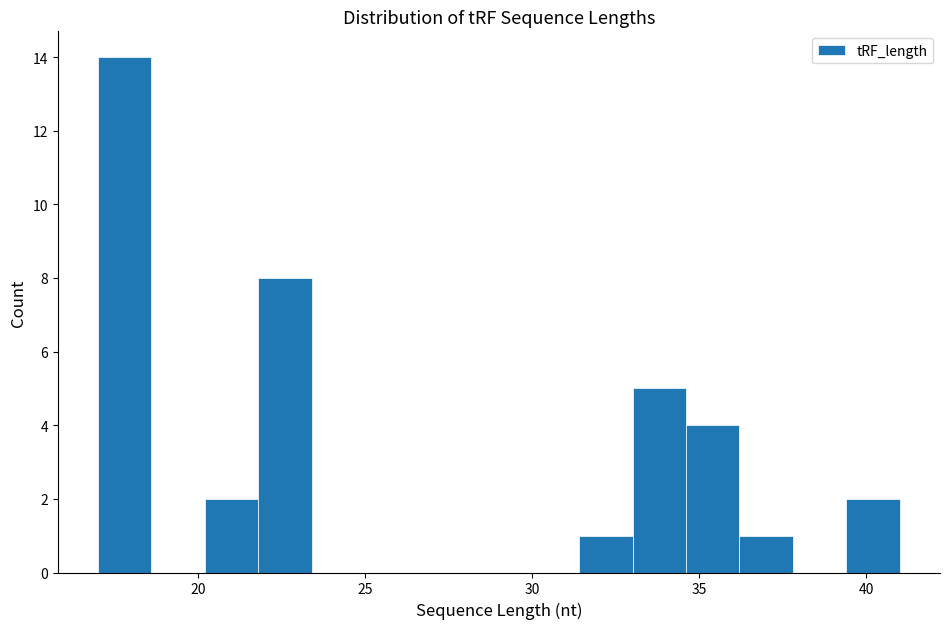

Around what value on the x-axis is the tallest bar? Give the approximate position of its centre, as read against the axis.

18.0